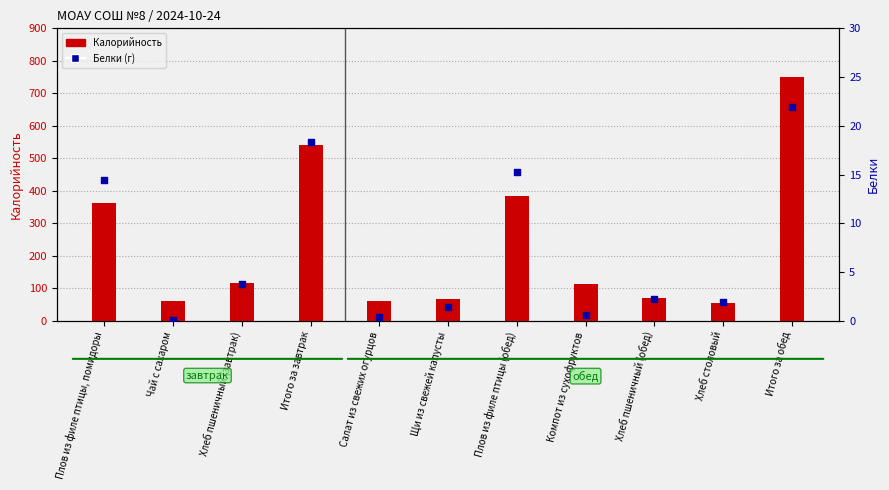

Is the value of Белки at Плов из филе птицы, помидоры greater than the value of Калорийность at Хлеб столовый?

No